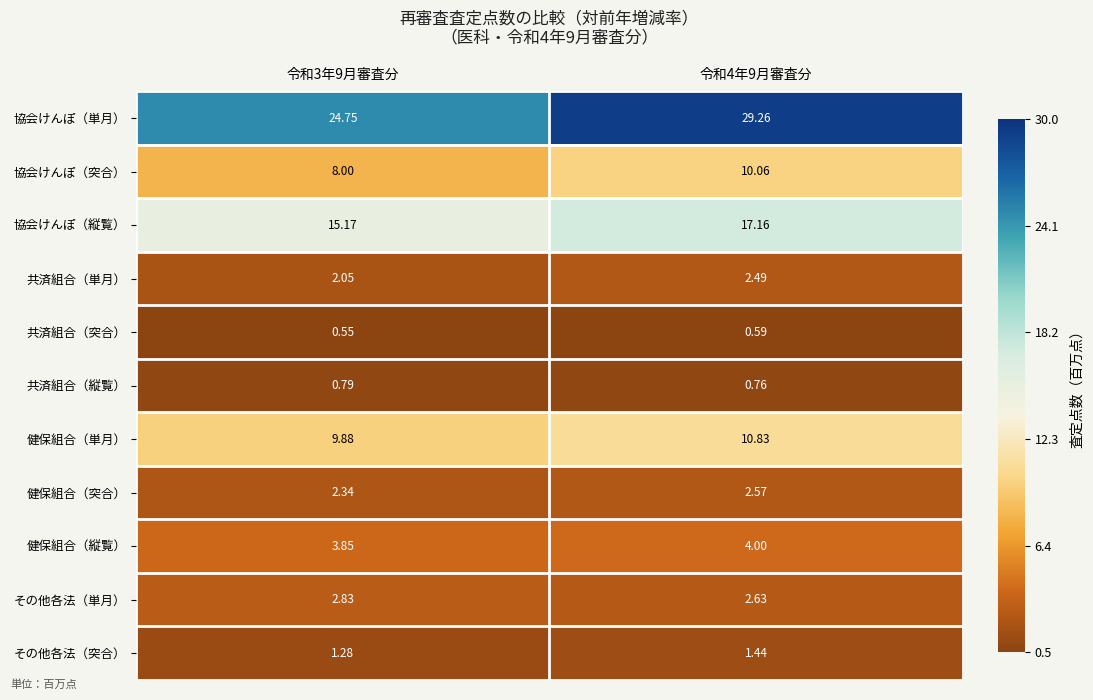

List the series in order of their peak value, highest first.

協会けんぽ（単月）, 協会けんぽ（縦覧）, 健保組合（単月）, 協会けんぽ（突合）, 健保組合（縦覧）, その他各法（単月）, 健保組合（突合）, 共済組合（単月）, その他各法（突合）, 共済組合（縦覧）, 共済組合（突合）